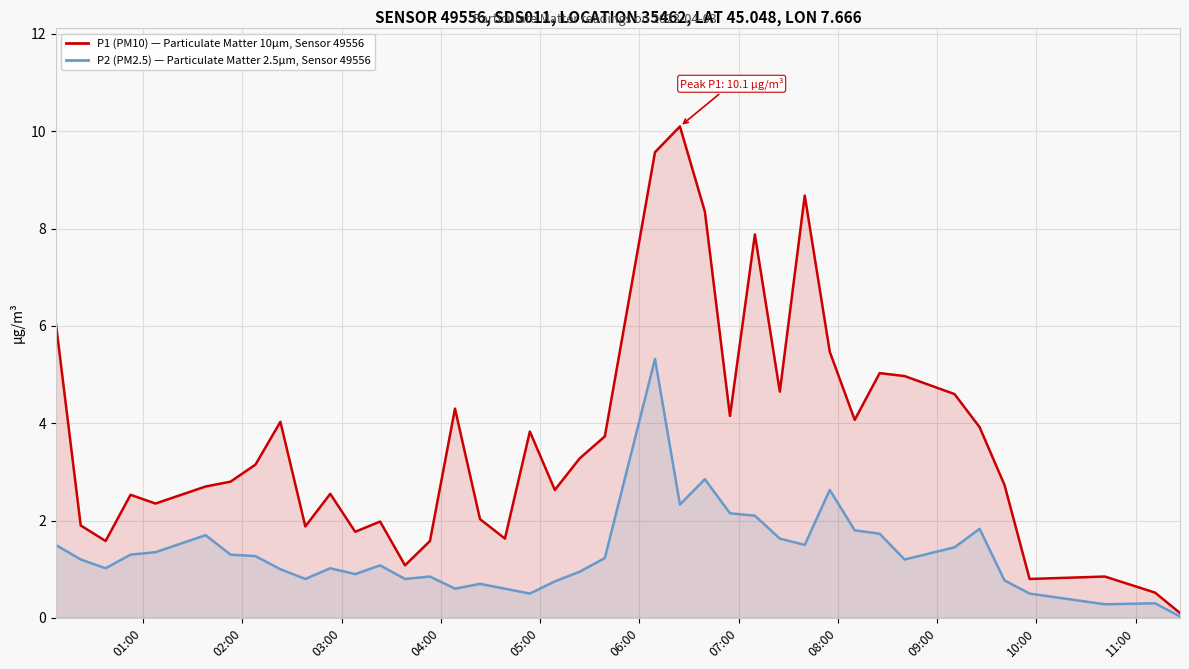

Is the value of P1 (PM10) — Particulate Matter 10µm, Sensor 49556 at 27 greater than the value of P2 (PM2.5) — Particulate Matter 2.5µm, Sensor 49556 at 11:00?

Yes